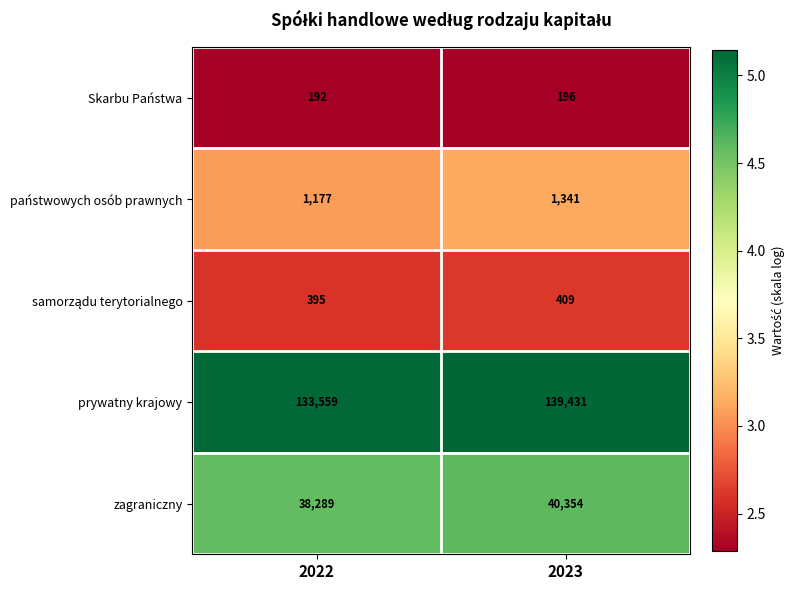

Is it true that prywatny krajowy equals 133559 at 2022?

True